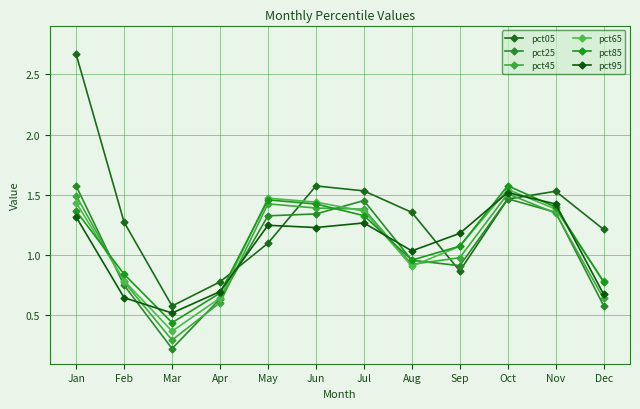

What is the difference between the second highest and minimum values in the pct05 series?

1.0